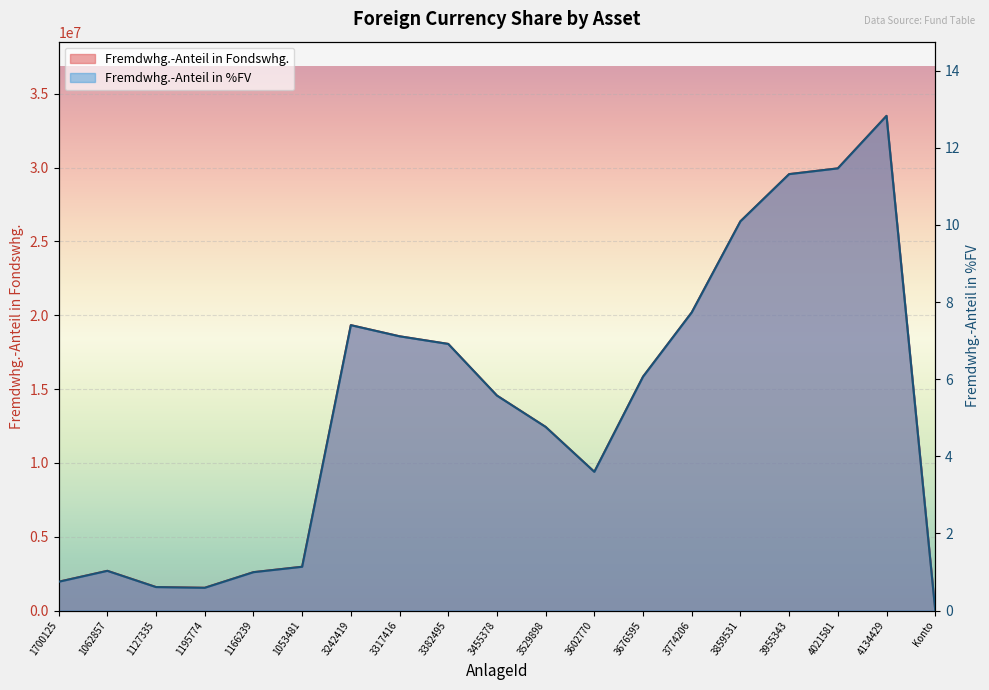

Which category has the lowest value in the Fremdwhg.-Anteil in Fondswhg. series?

Konto